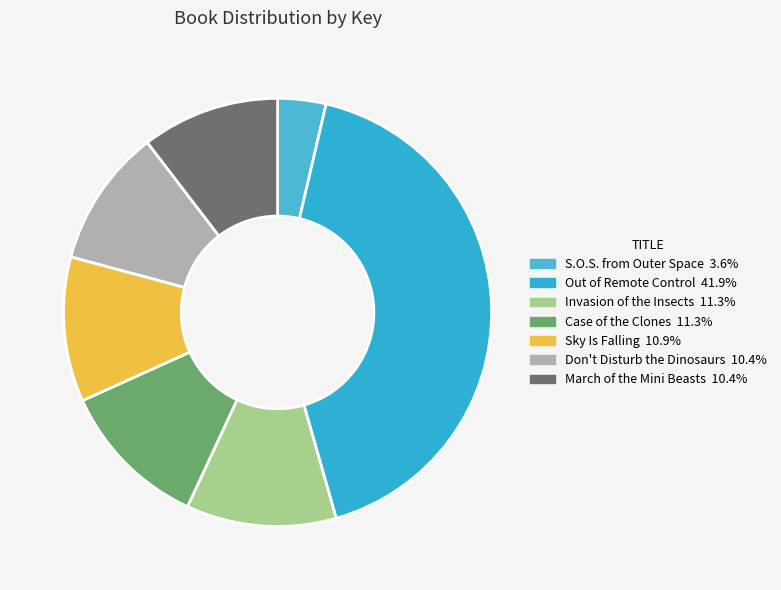

Is there a majority slice in this chart?

No